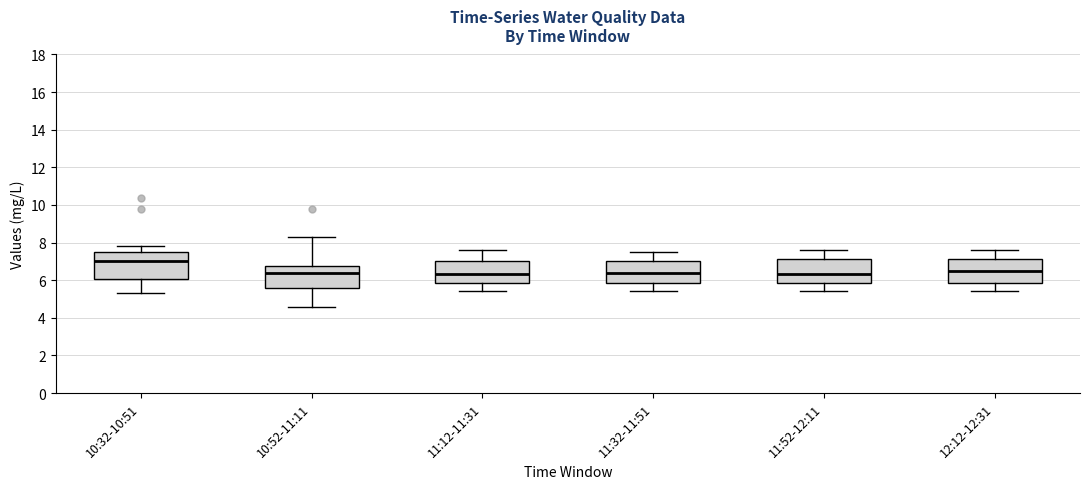

Where does the median line of the box for 11:12-11:31 sit on the y-axis? The values are not printed on the chart, so give them approximately, as read against the axis.

6.4